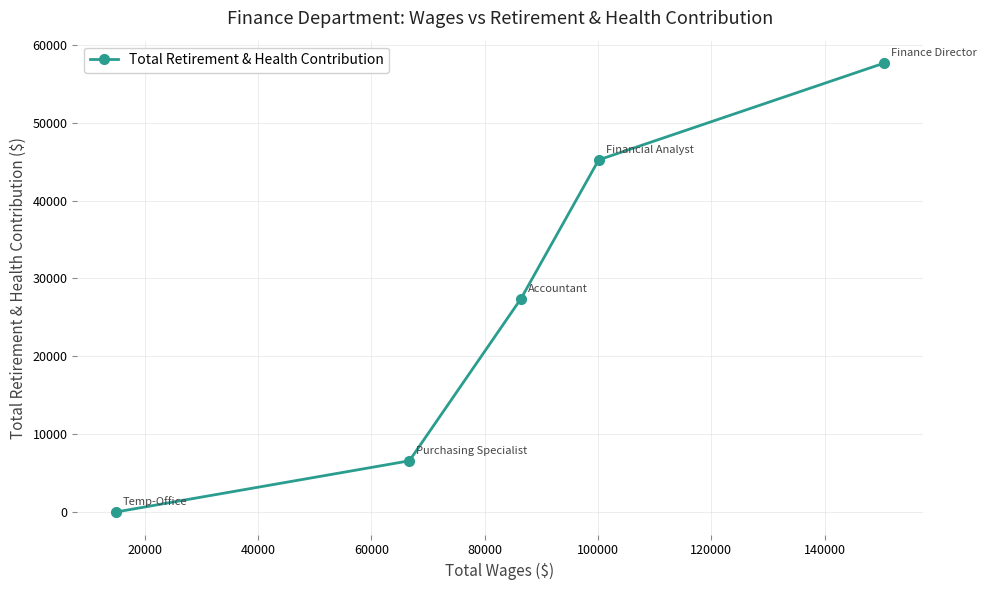

What is the average value?

27381